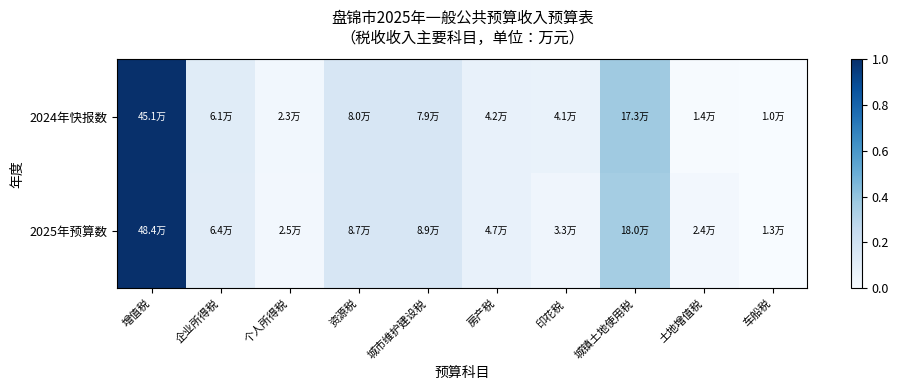

Between 印花税 and 土地增值税, which is larger?

印花税